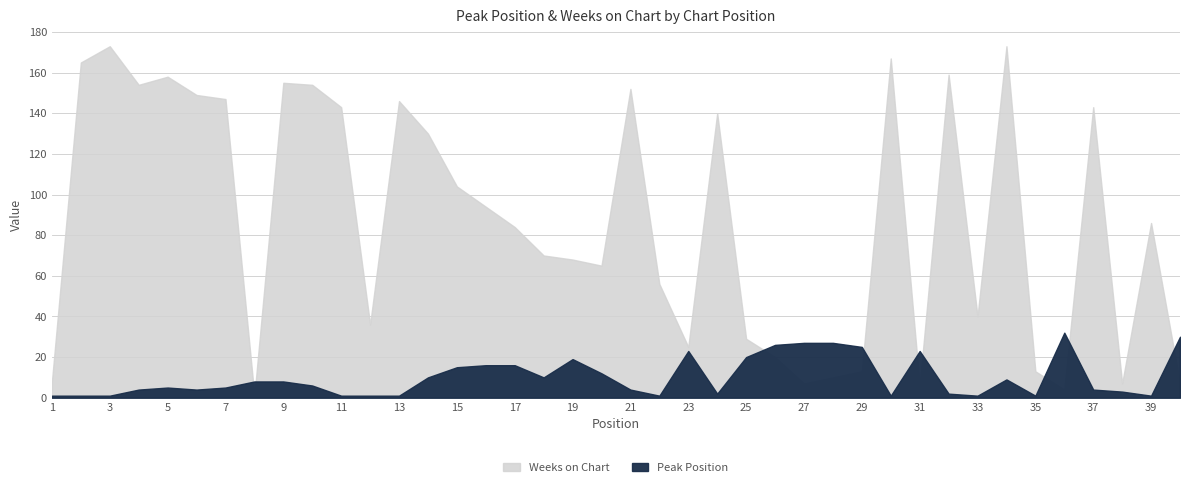

True or false: Weeks on Chart and Peak Position intersect in this chart.

True